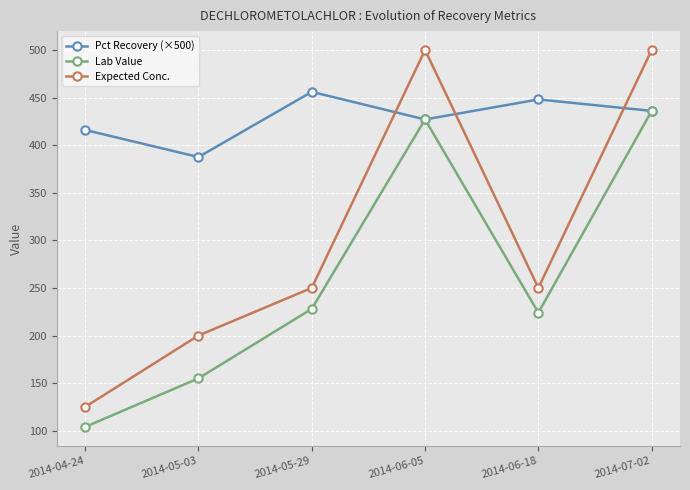

Is it true that Lab Value equals 104.0 at 2014-04-24?

True